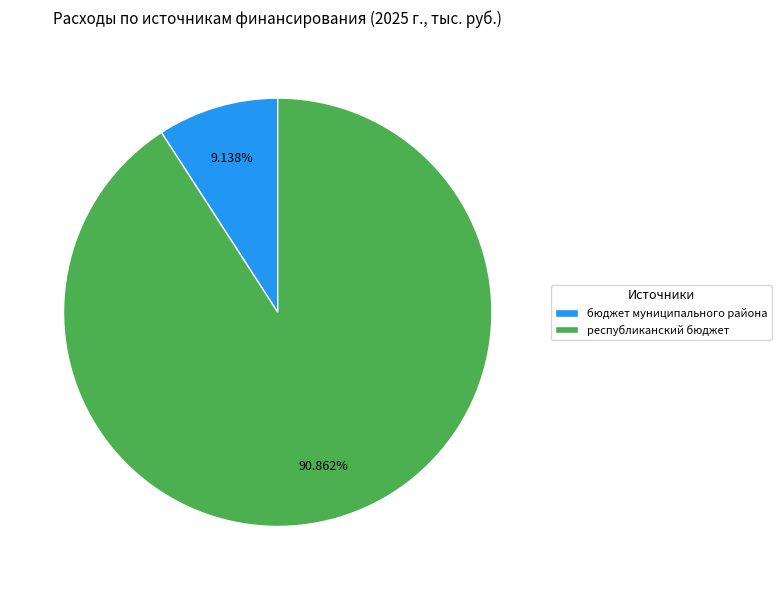

What percentage is the бюджет муниципального района slice, to the nearest percent?

9%